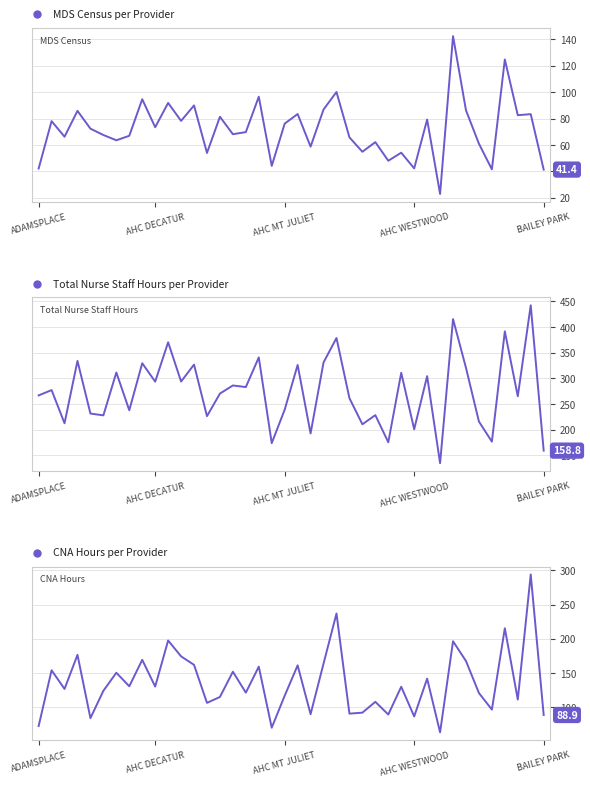

What is the minimum value for Total Nurse Staff Hours?

134.3